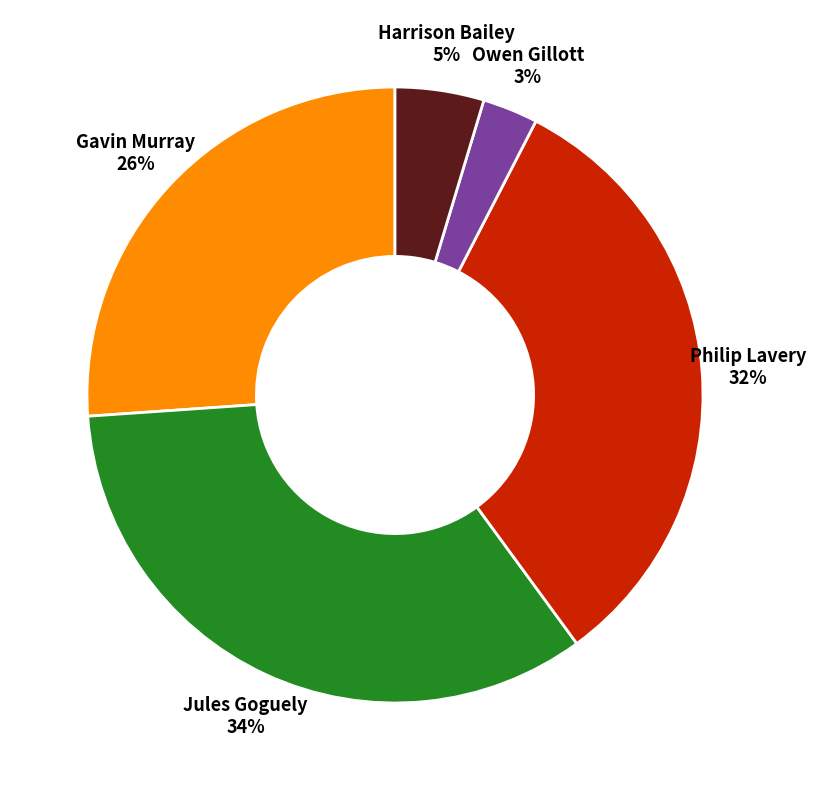

To the nearest percent, what is the average slice percentage?

20%